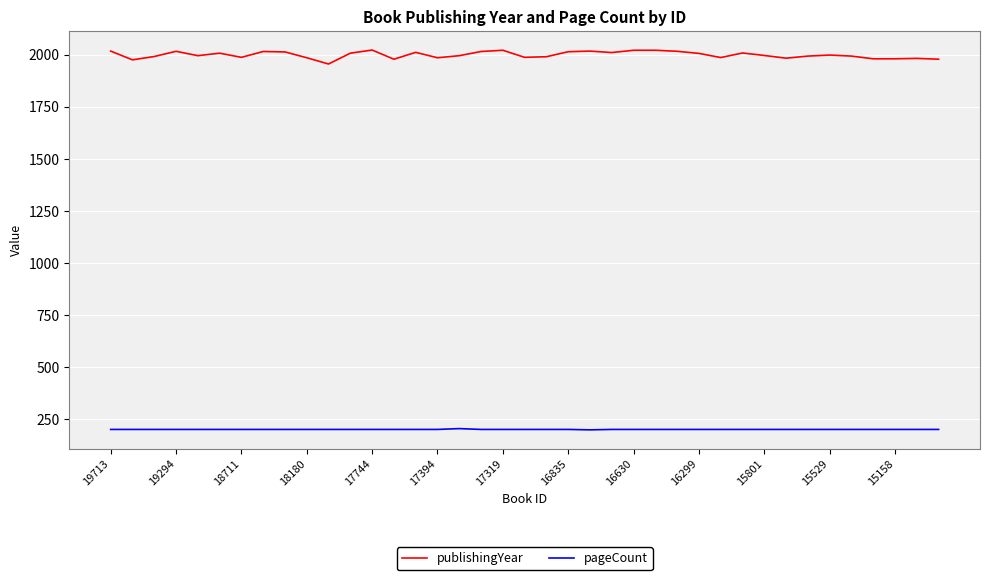

List the series in order of their overall mean, lowest first.

pageCount, publishingYear